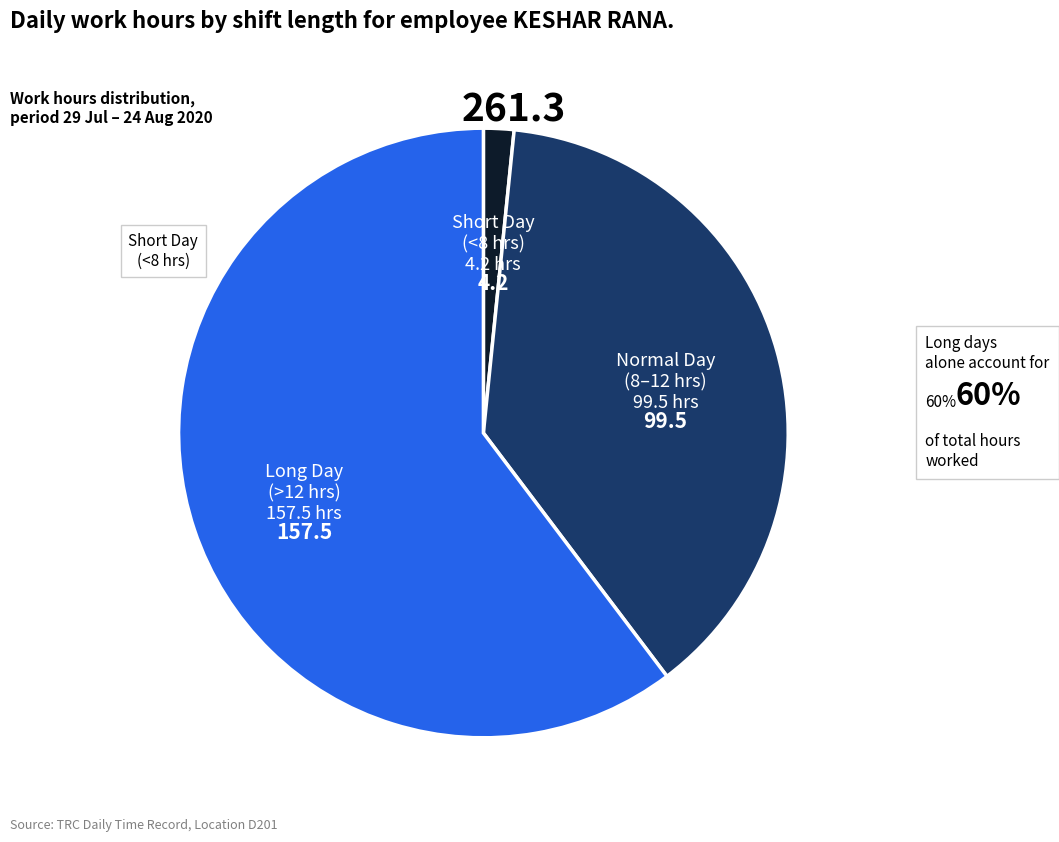

How many slices are in this pie chart?

3